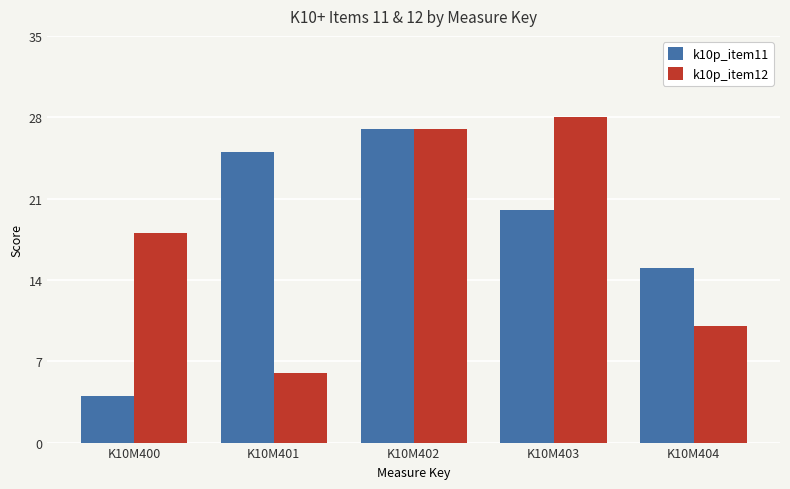

The k10p_item11 series shows 28 at K10M403. True or false?

False